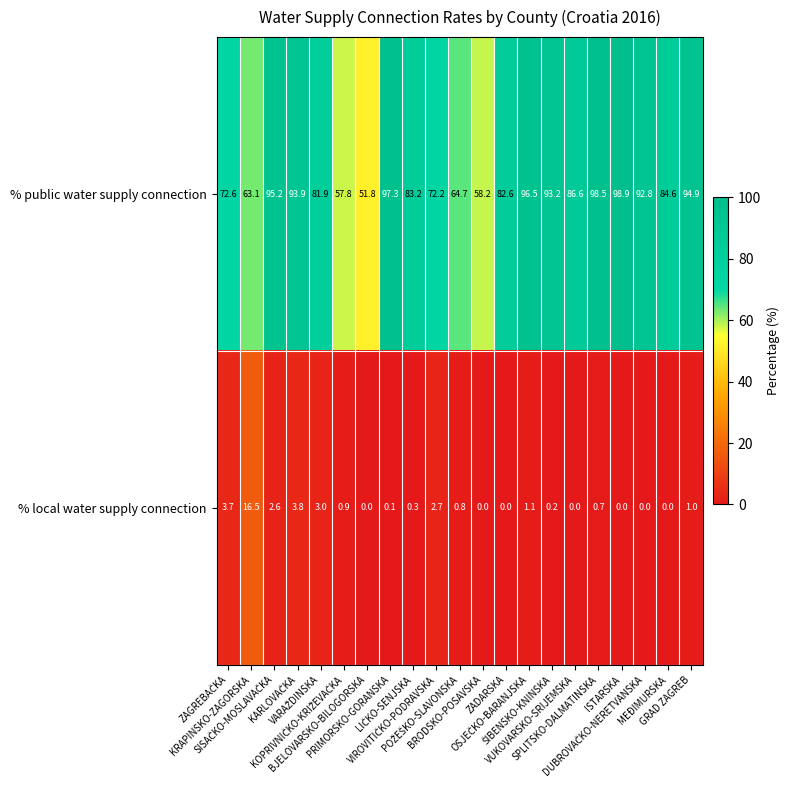

What is the highest value of the % public water supply connection series?

98.9